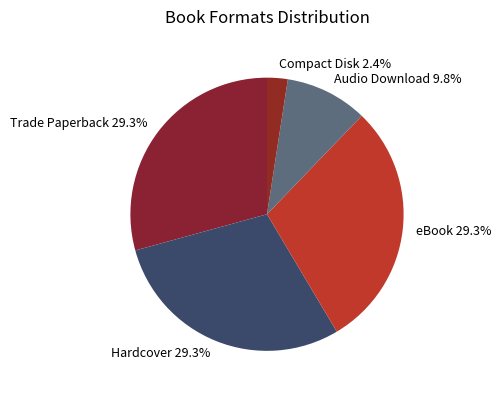

What portion of the pie excludes eBook?

70.7%